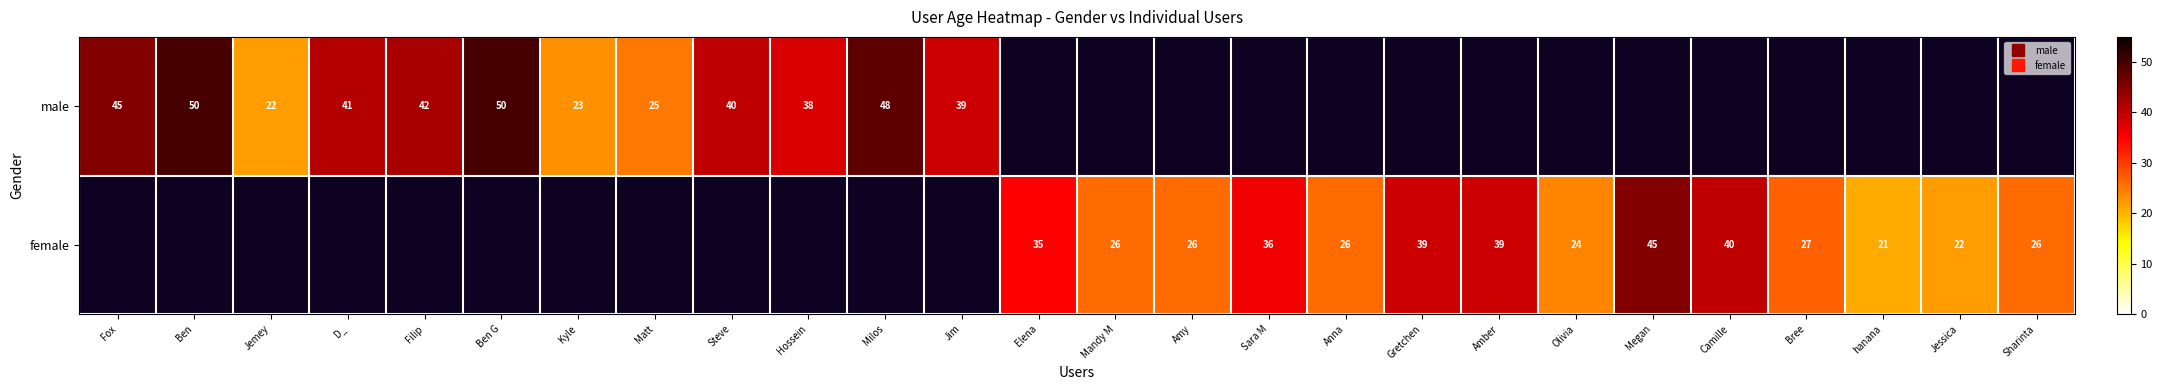

Which series has the largest range (max minus min)?

male